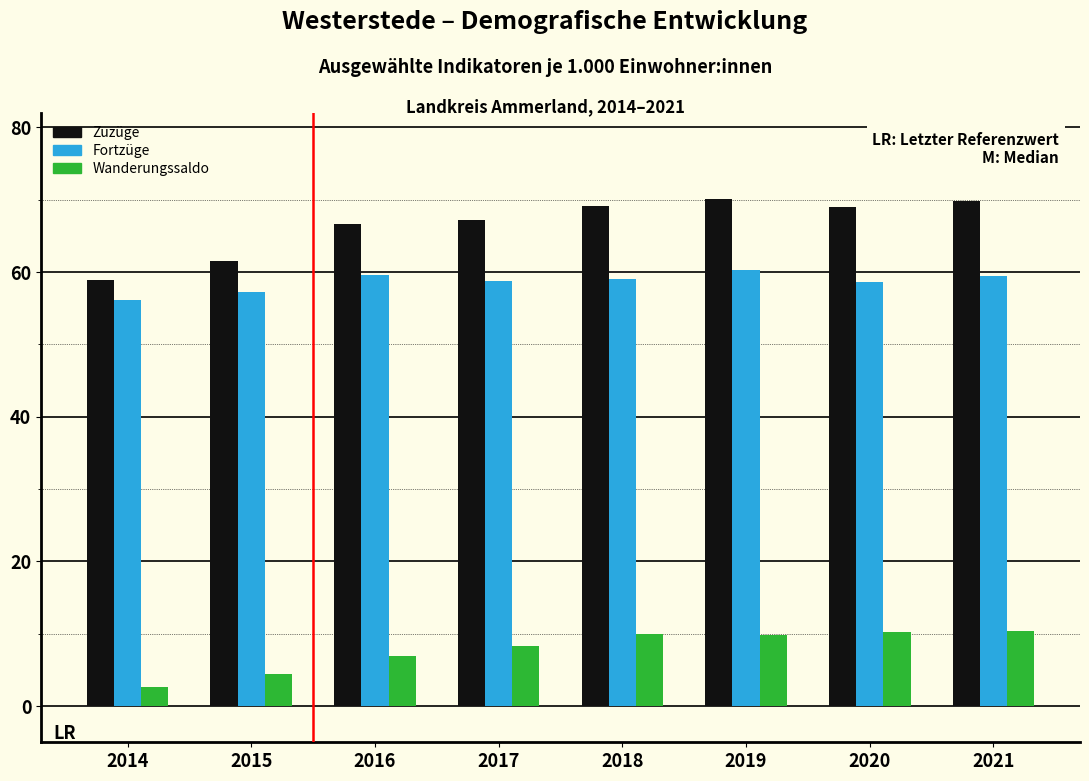

Is it true that Wanderungssaldo equals 13.9 at 2017?

False